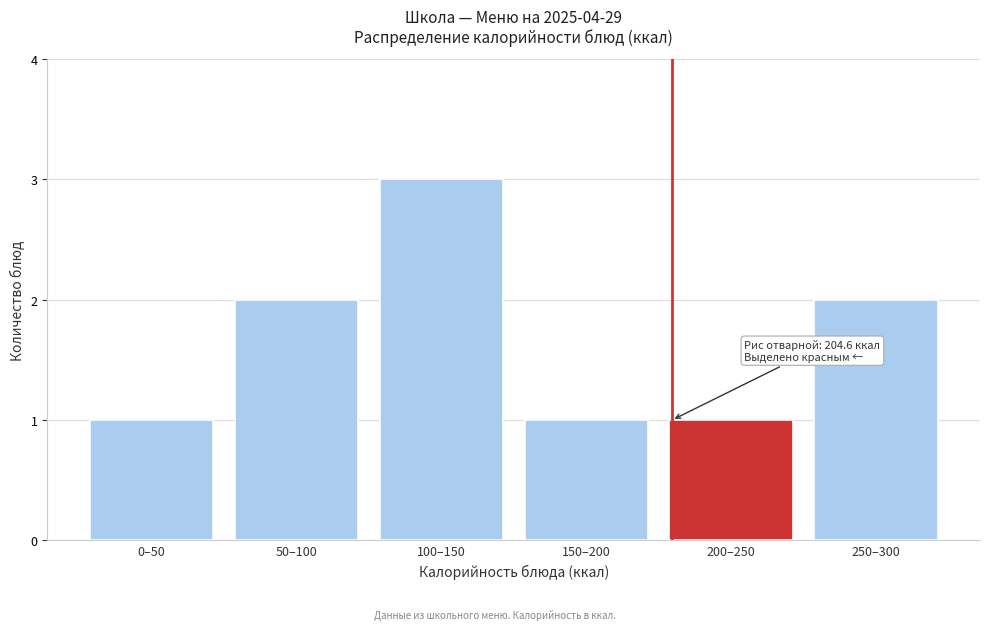

Reading left to right, extract all data points from this chart.

1	2	3	1	1	2